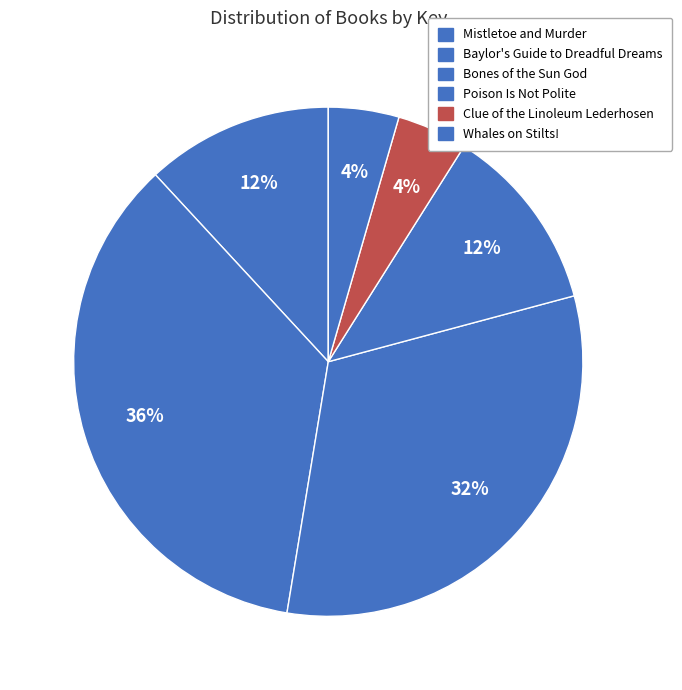

Rank the categories by value from highest to lowest.

Baylor's Guide to Dreadful Dreams, Bones of the Sun God, Mistletoe and Murder, Poison Is Not Polite, Clue of the Linoleum Lederhosen, Whales on Stilts!